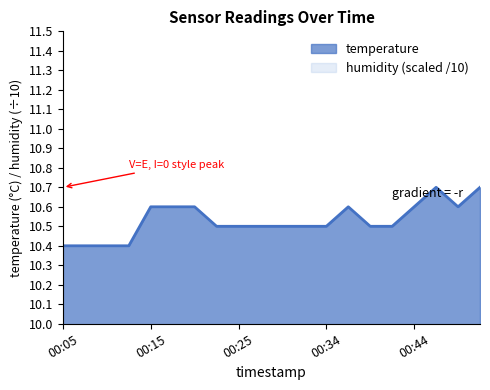

Which category has the lowest value across all series?

00:05